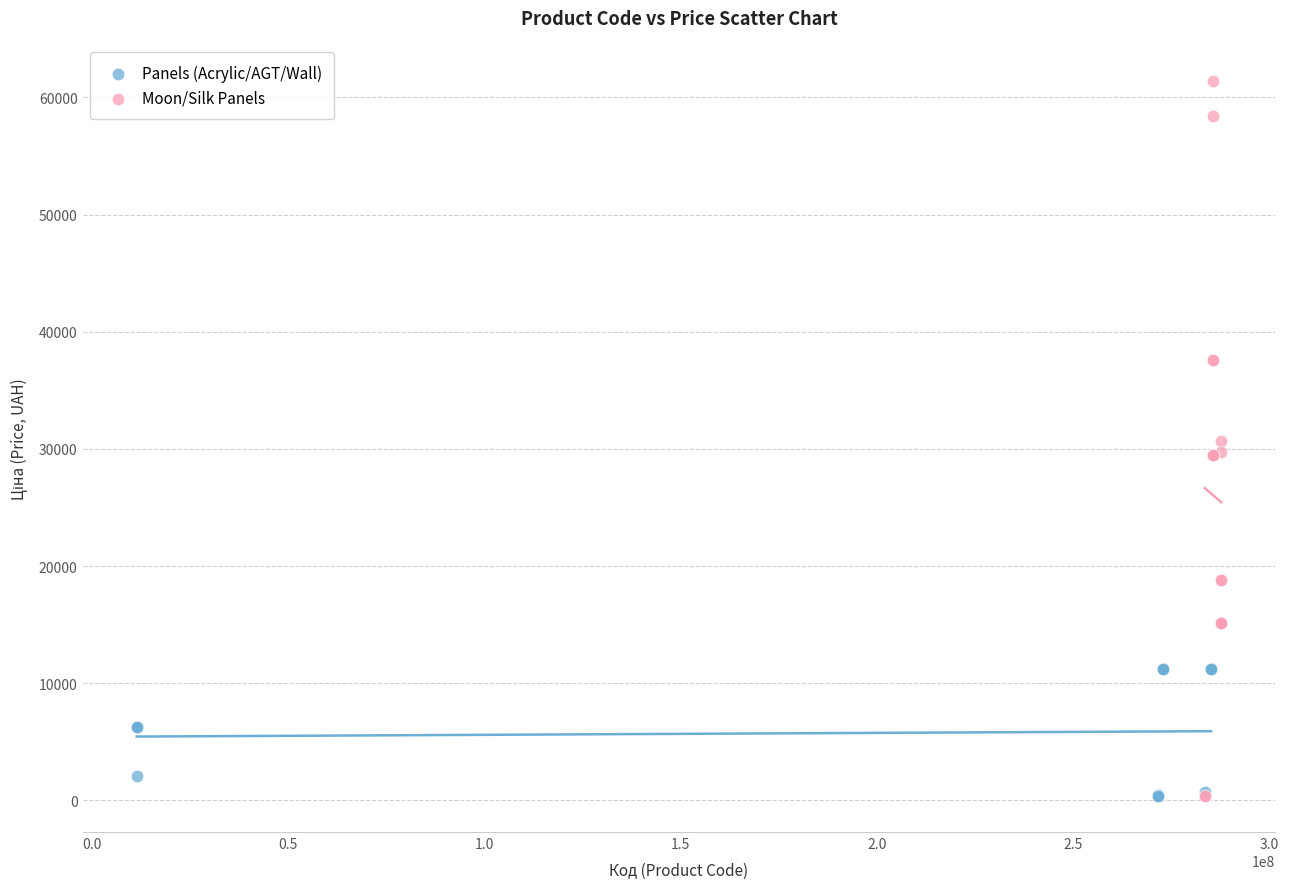

Which series reaches the maximum Y coordinate?

Moon/Silk Panels